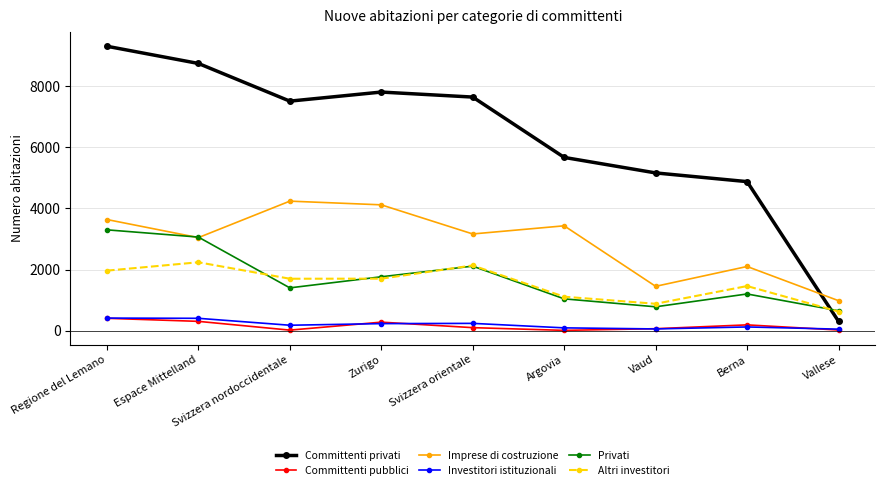

How many distinct data groups are displayed?

6